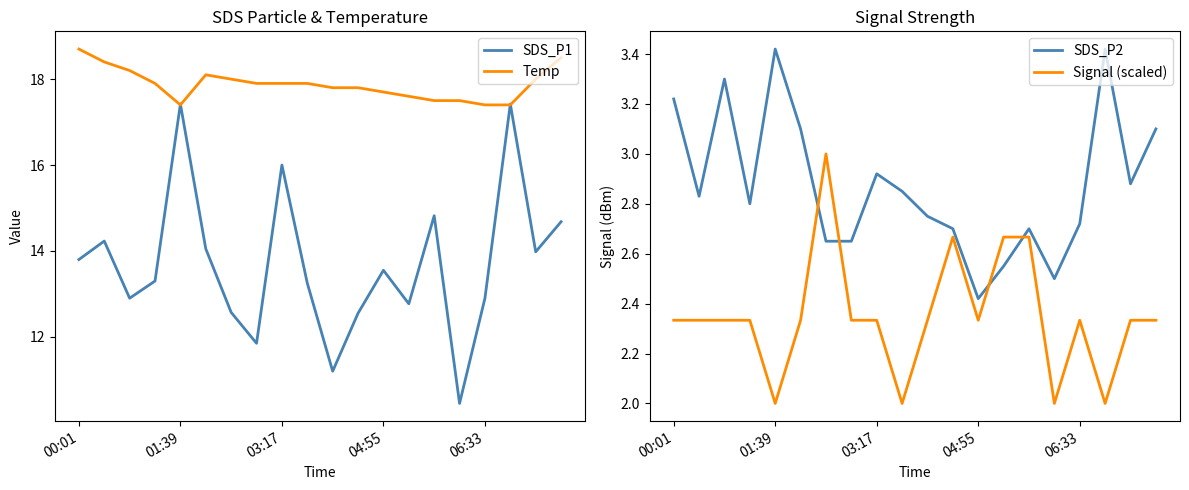

What is the value of the SDS_P1 point at the 17th from the left?

12.9